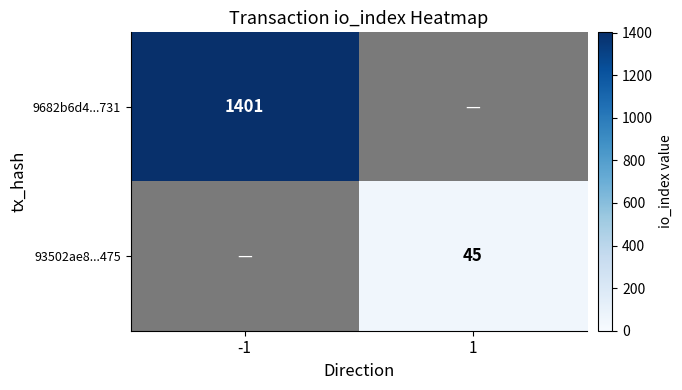

True or false: 9682b6d4...731 has a value of 2477 at -1.

False